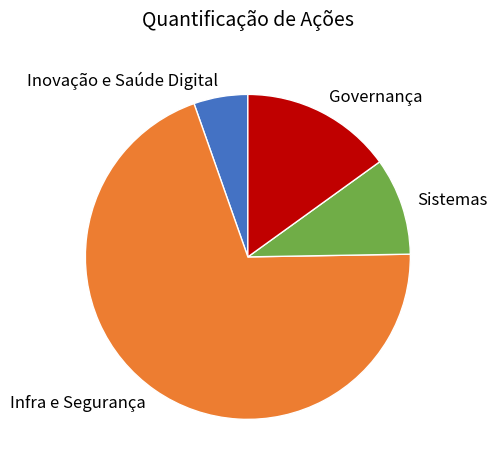

The Inovação e Saúde Digital slice represents 1% of the pie. True or false?

False